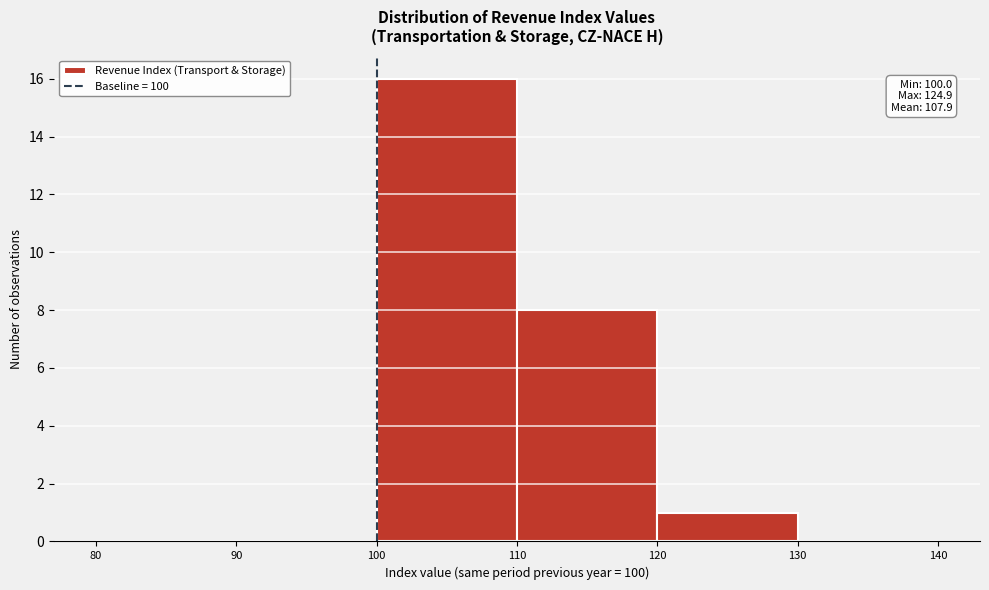

Which range on the x-axis has the tallest bar?

100 to 110